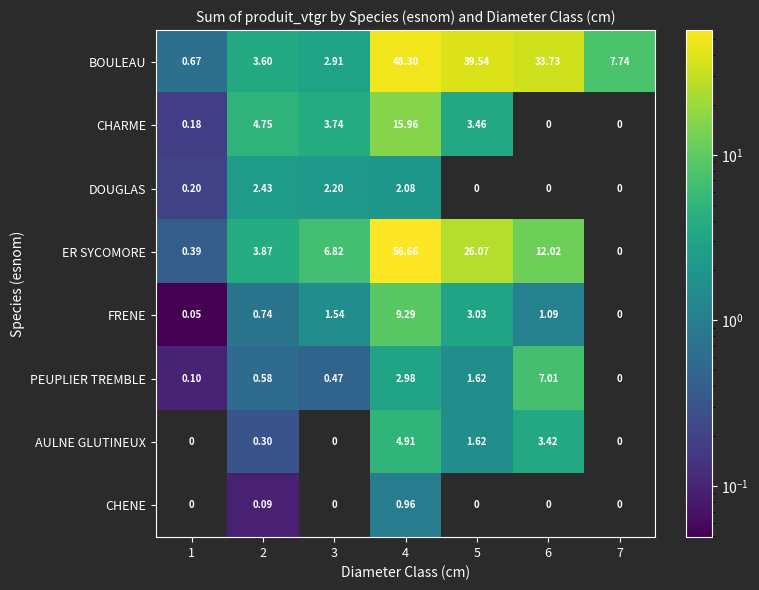

How many distinct data groups are displayed?

8